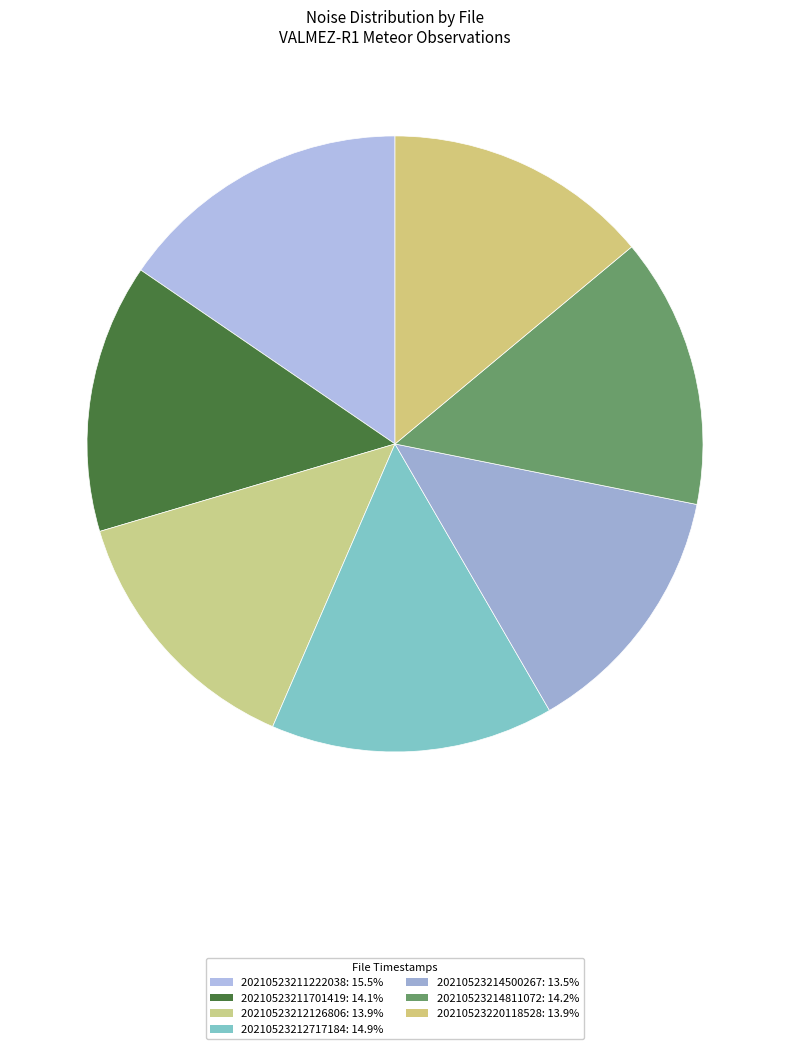

Count the number of slices in the pie.

7